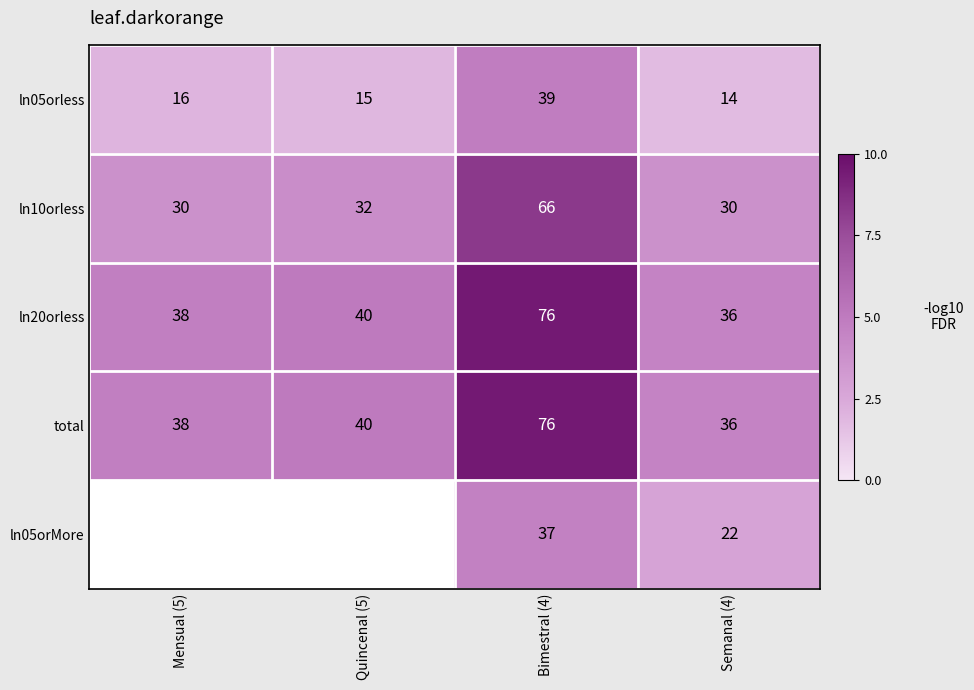

Is the value of ln20orless at Mensual (5) greater than the value of total at Semanal (4)?

Yes